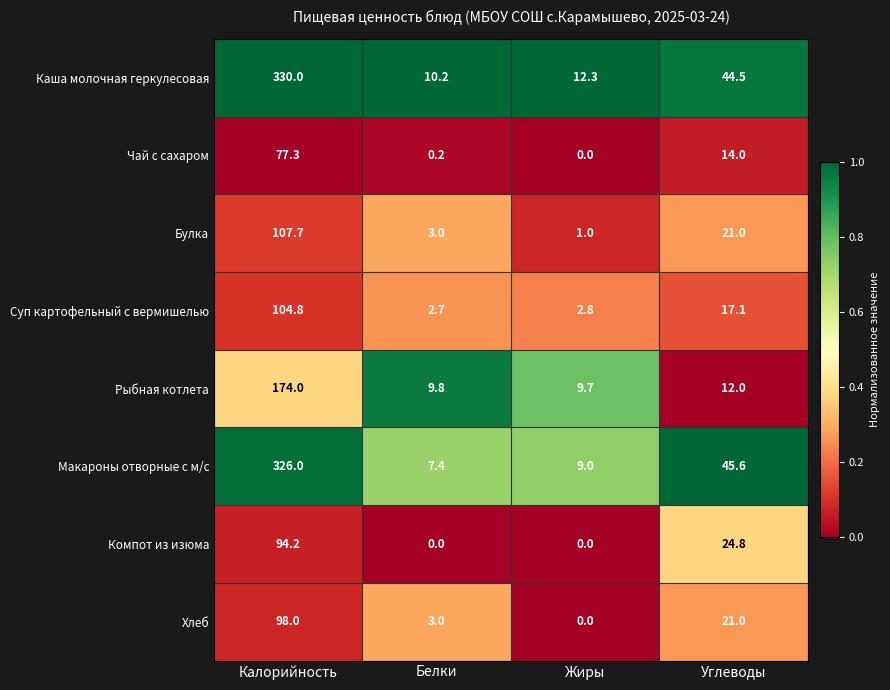

Which series has the largest range (max minus min)?

Каша молочная геркулесовая